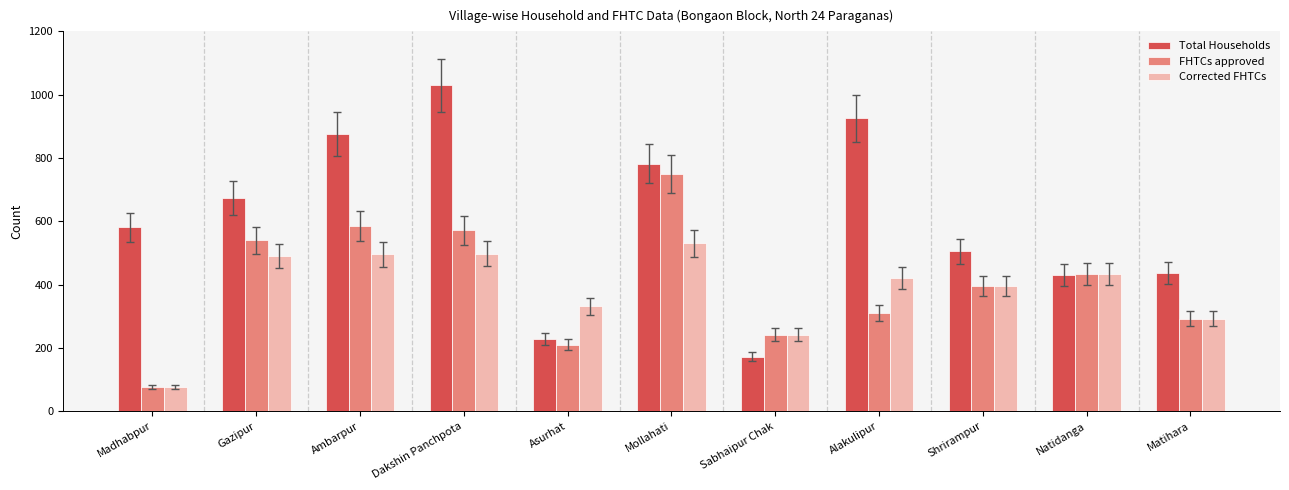

The value of Total Households at Matihara is 668. True or false?

False